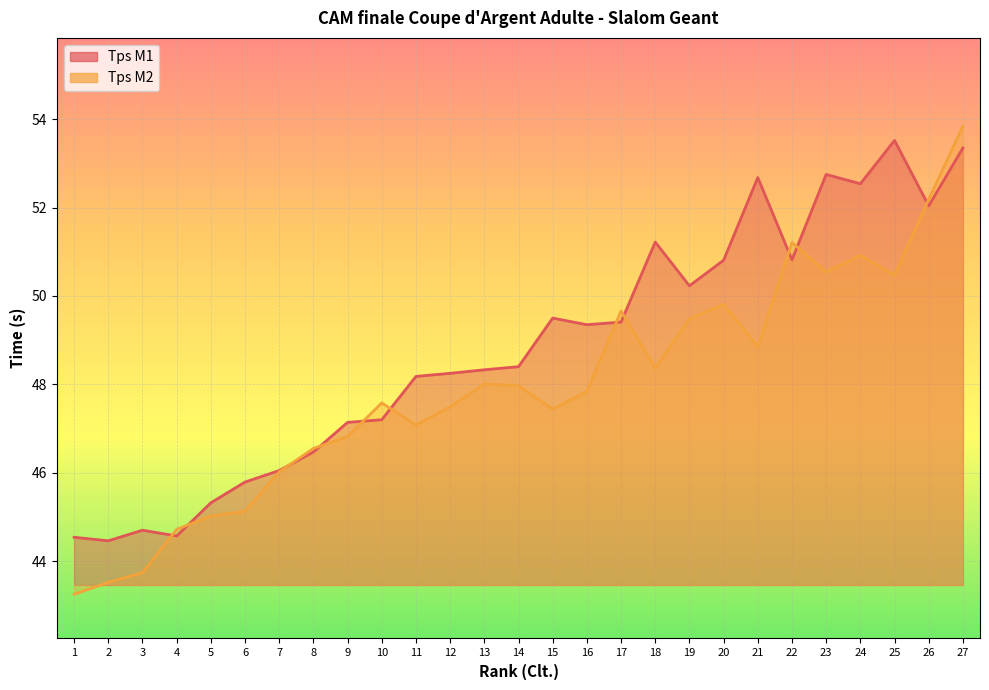

Is the value of Tps M1 at 16 greater than the value of Tps M2 at 26?

No